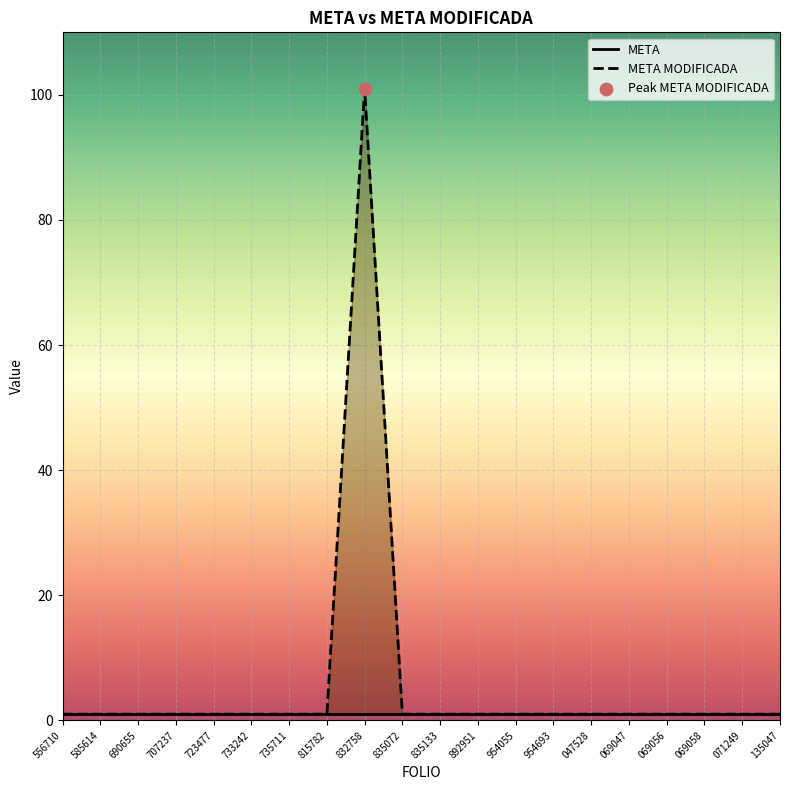

Which series has the largest total across all categories?

META MODIFICADA